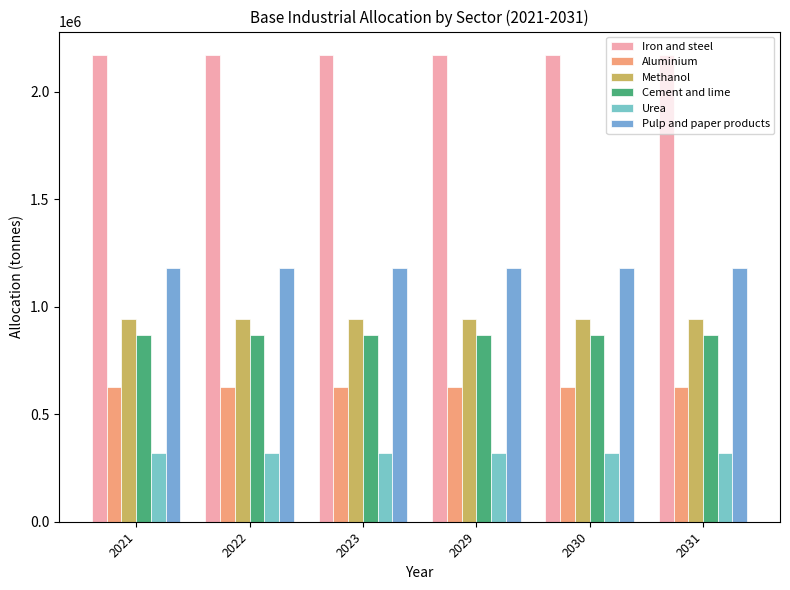

Count the number of categories in the chart.

6